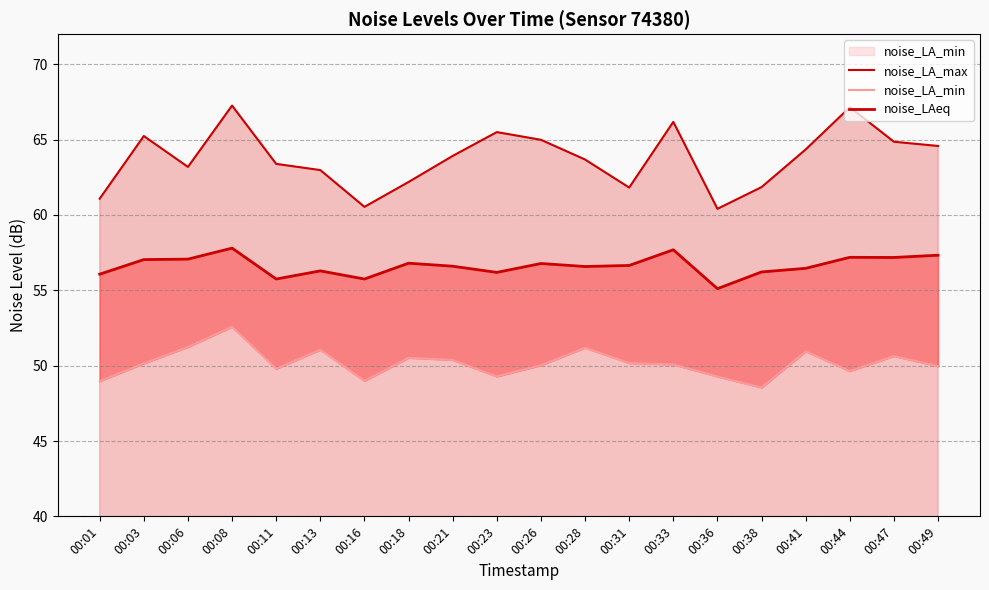

Does the chart have visible grid lines?

Yes